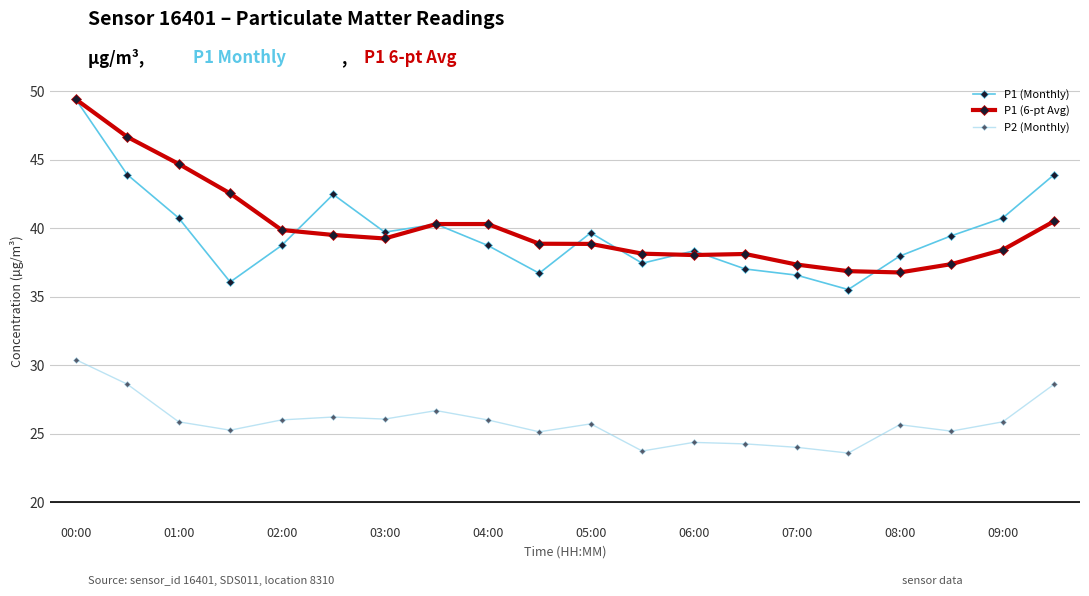

What is the lowest value of the P2 (Monthly) series?

23.6